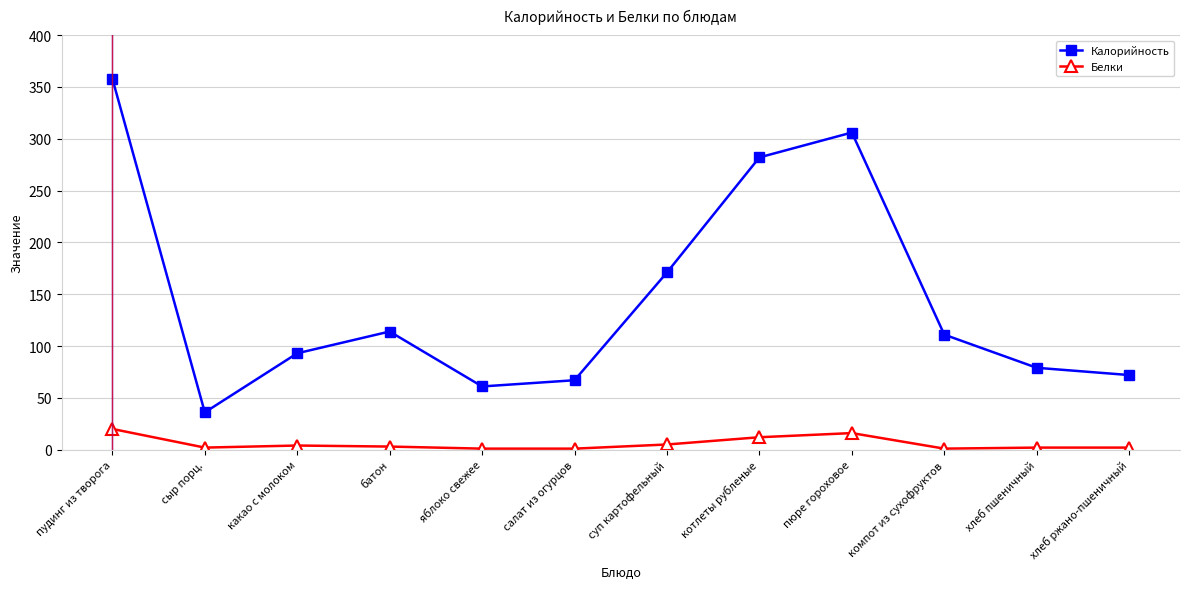

What is the value of the Калорийность point at the 11th from the left?

79